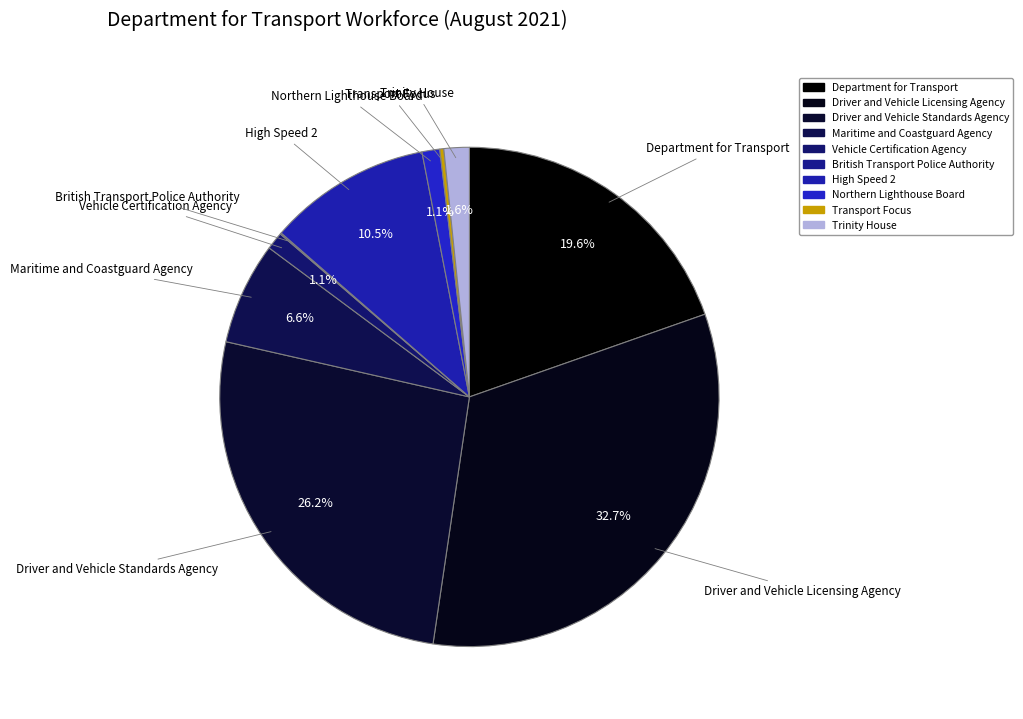

Does Department for Transport represent more than half of the total?

No